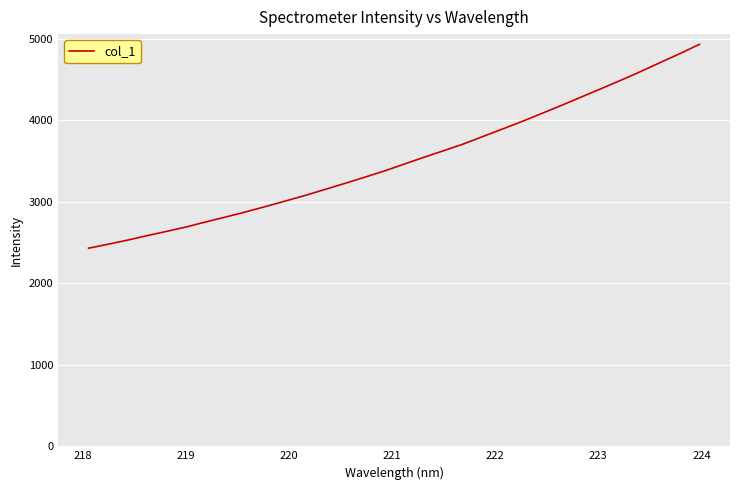

What is the maximum value shown in the chart?

4930.8